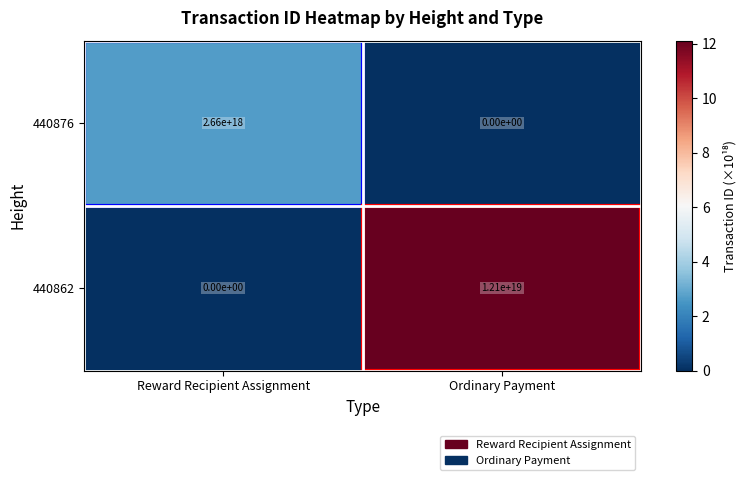

Rank the series by their average value, from highest to lowest.

440862, 440876